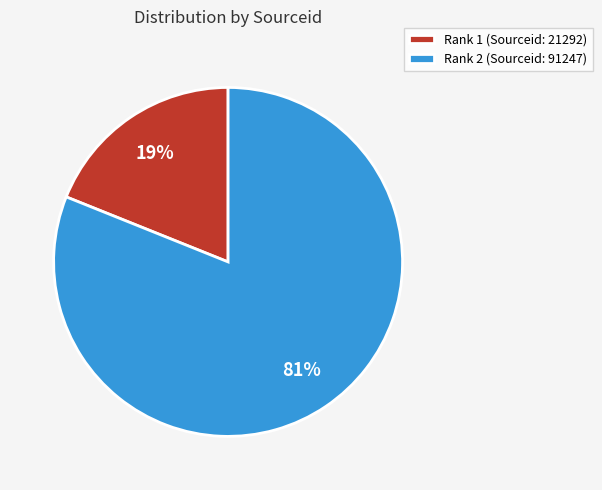

To the nearest percent, what percentage of the pie is Rank 2 (Sourceid: 91247)?

81%